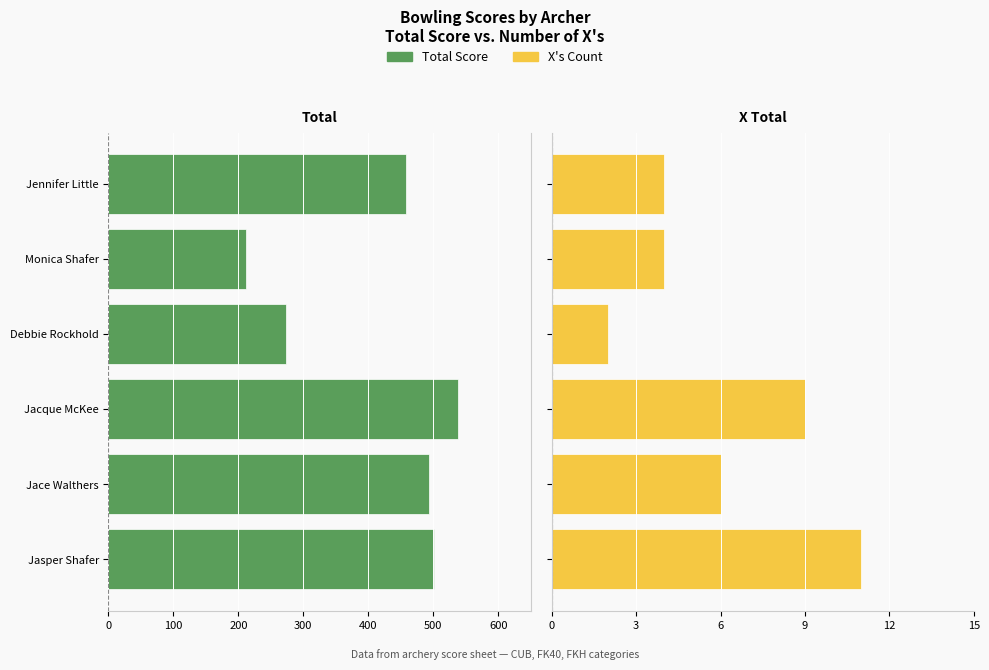

Which series changed the most between Jasper Shafer and Jennifer Little?

Total